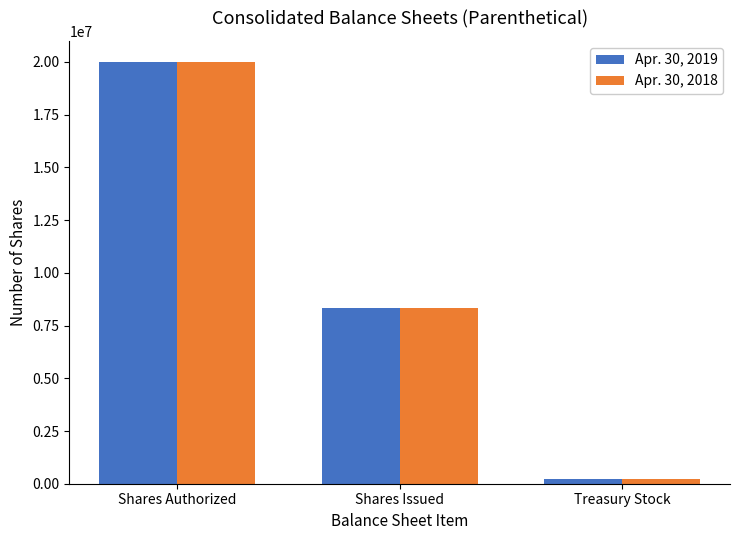

At which label does Apr. 30, 2019 reach its minimum?

Treasury Stock